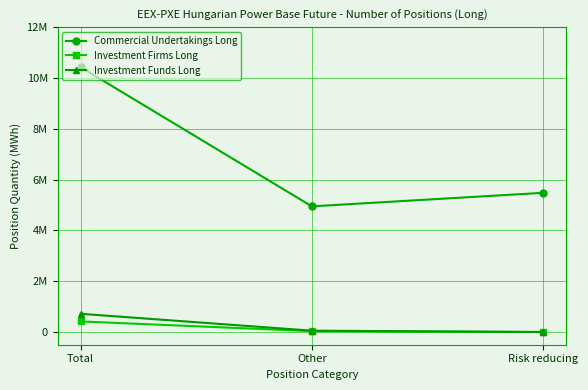

Is it true that Investment Funds Long equals 0 at Risk reducing?

True